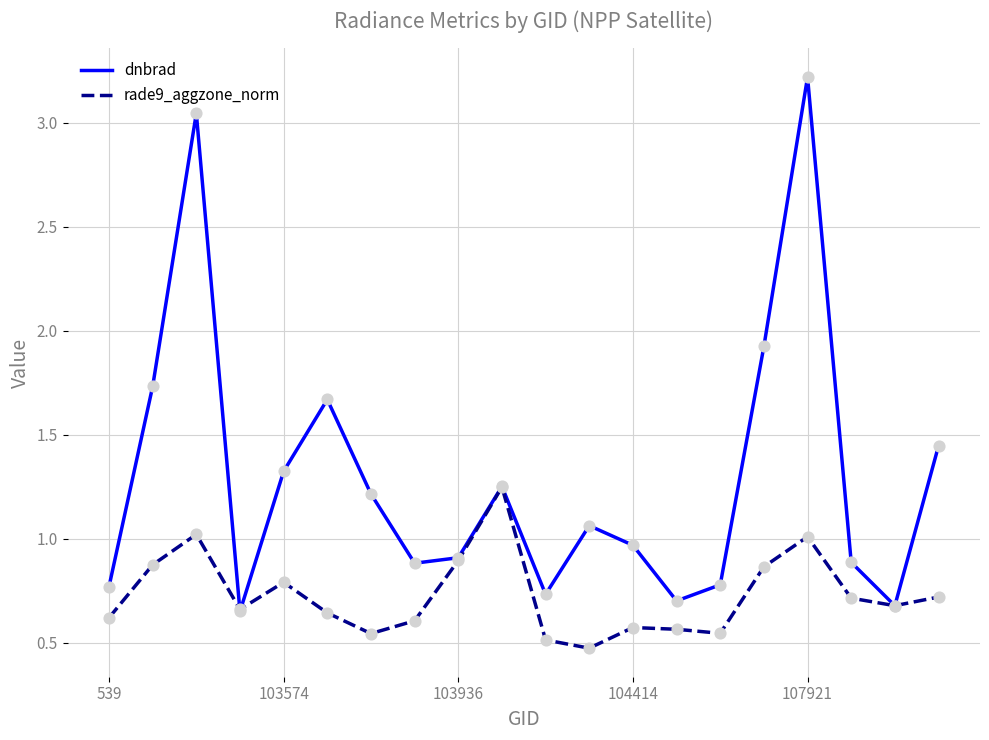

What are all the series names shown in the legend?

dnbrad, rade9_aggzone_norm